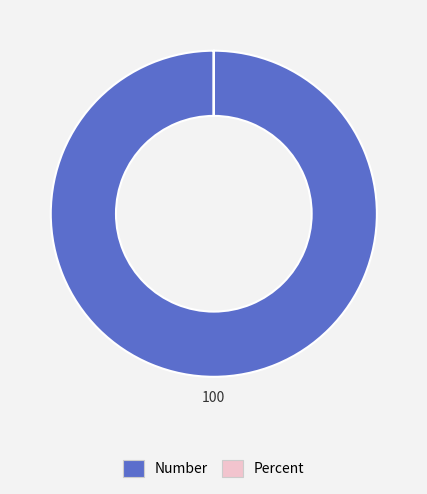

Which slice is the largest?

Number